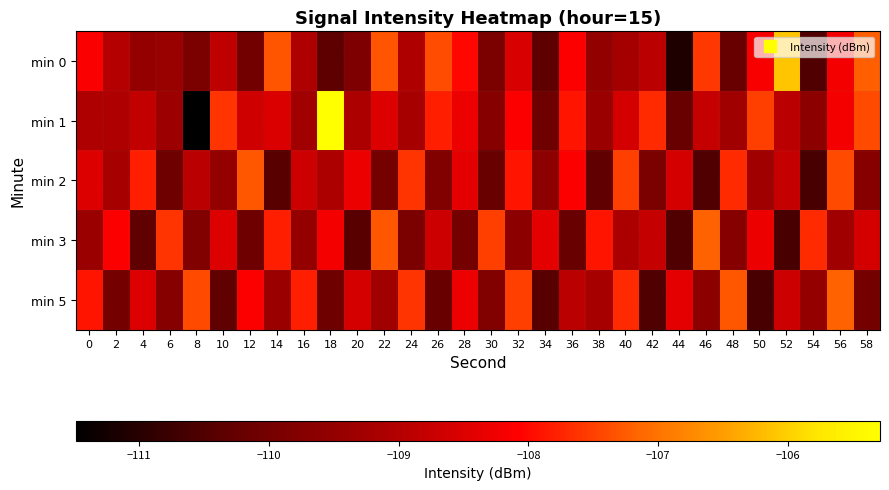

List the series in order of their peak value, highest first.

min 1, min 0, min 3, min 5, min 2